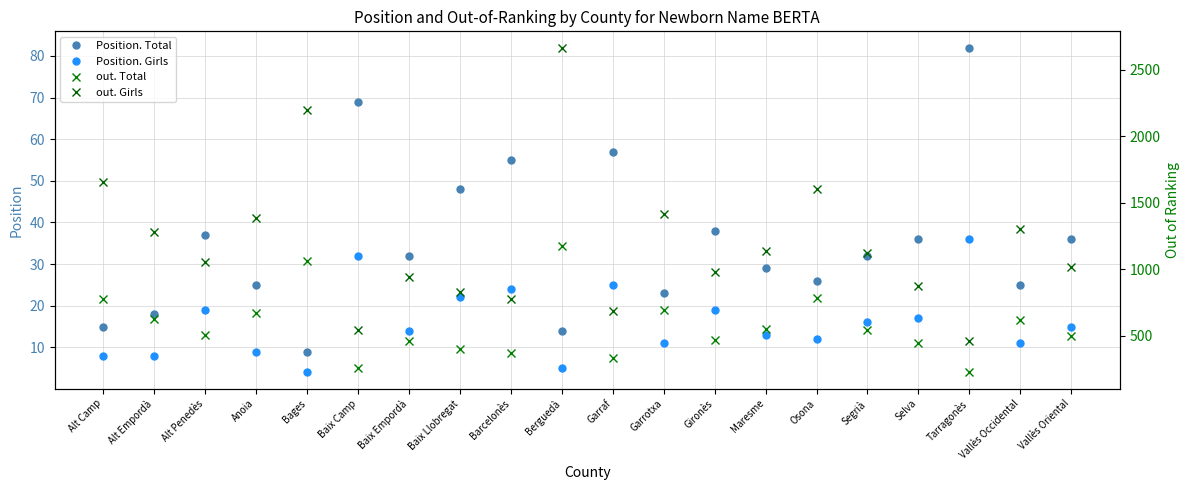

What is the spread (max minus min) of values at Anoia?

1374